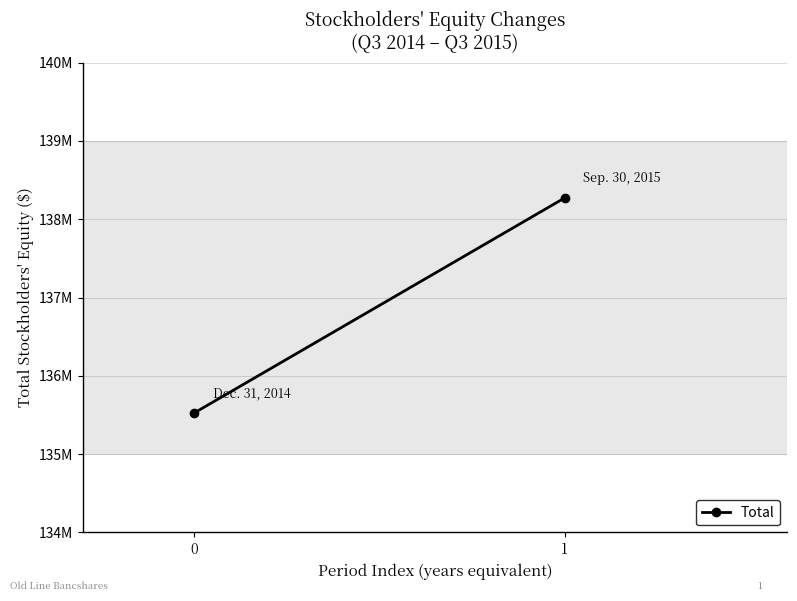

What is the ratio of the value at 1 to the value at 0?

1.0